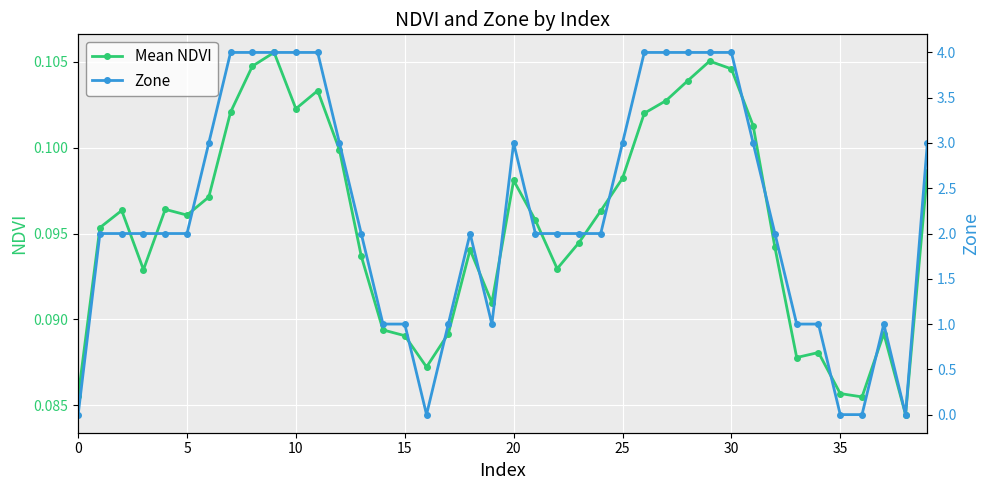

Which has a higher value, 36 or 29?

29